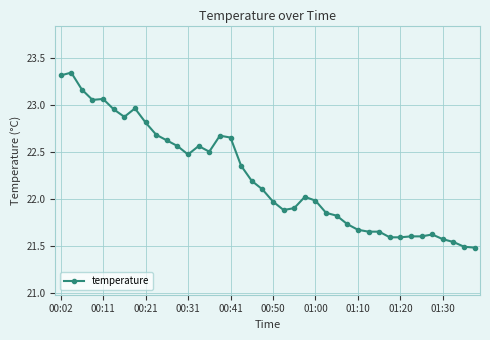

True or false: the data has more than 2 interior local peaks.

True